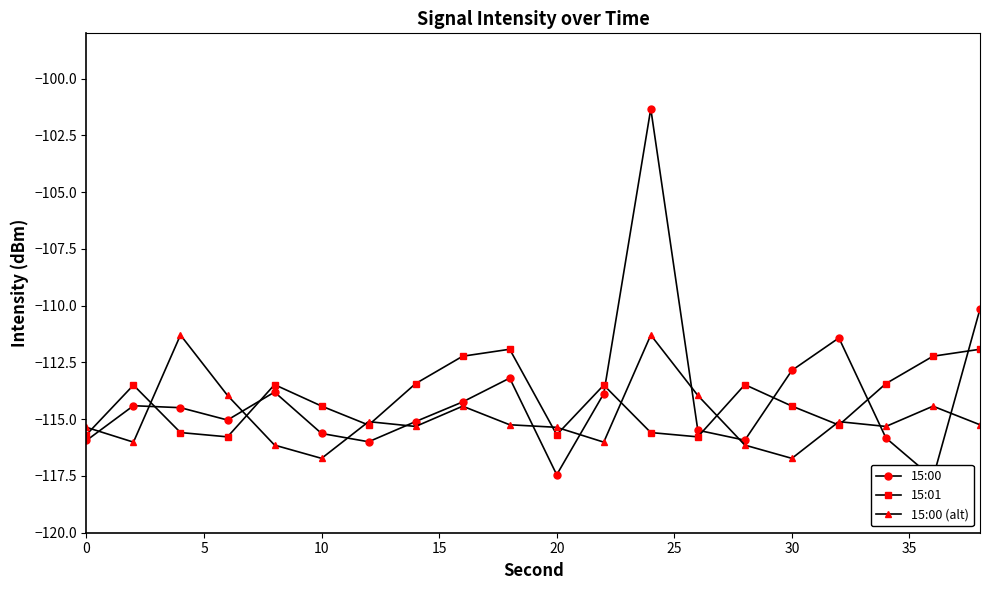

What is the minimum value for 15:00 (alt)?

-116.7